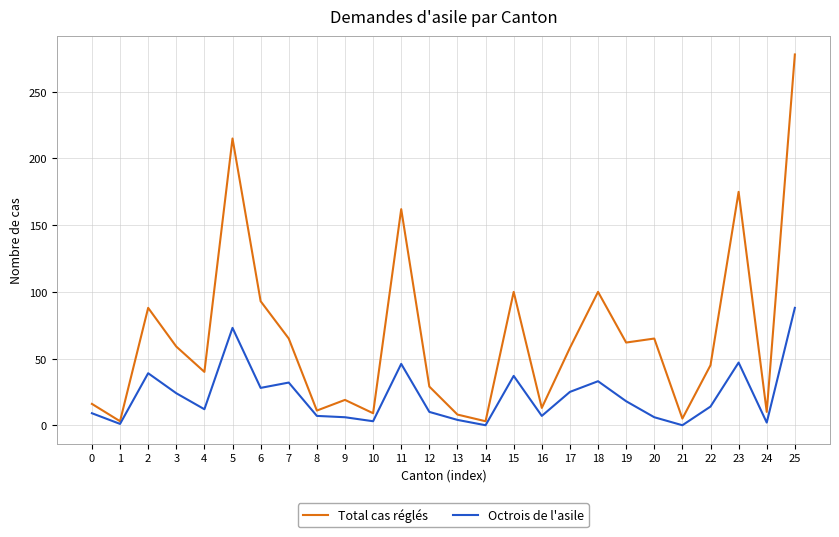

True or false: Total cas réglés has a value of 125 at 2.

False